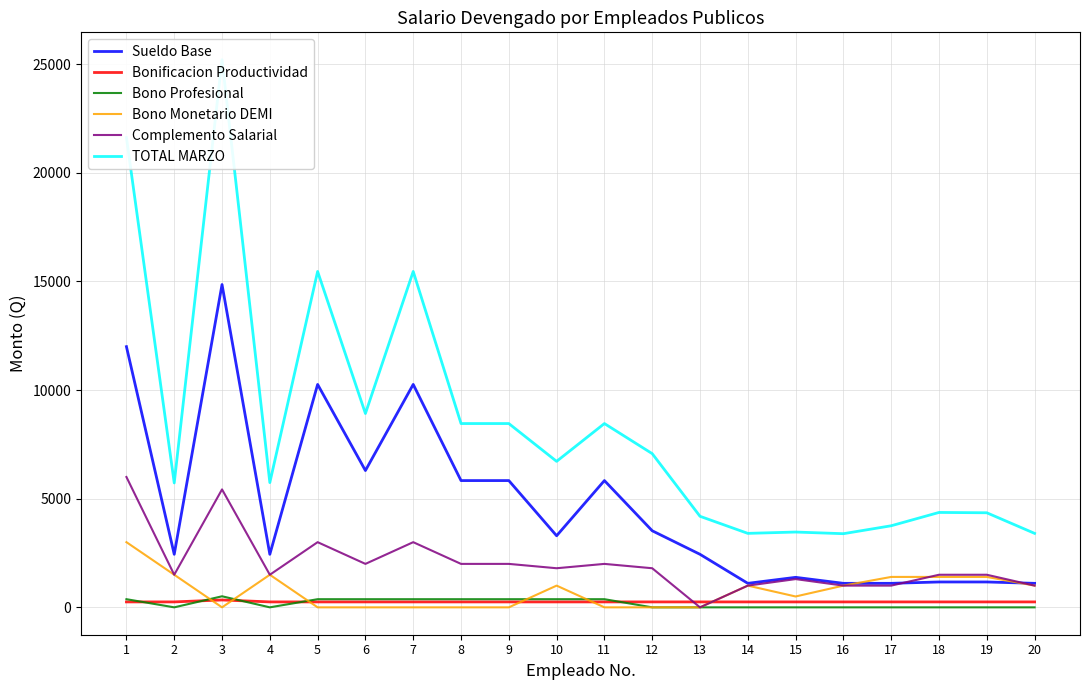

In TOTAL MARZO, how many points are higher than both neighbors (excluding endpoints)?

6